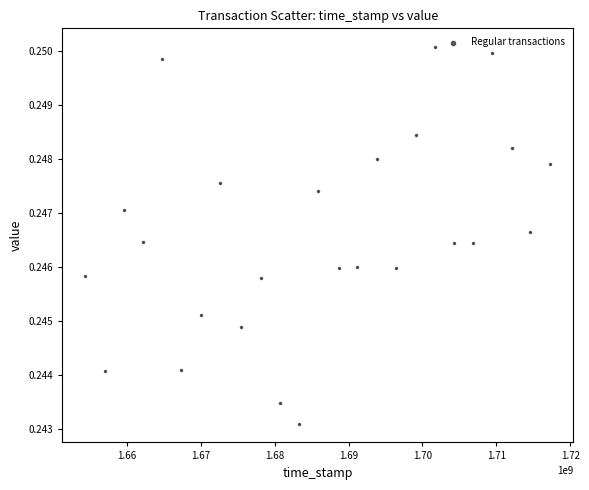

What is the range of X values (max minus min)?

62886234.1